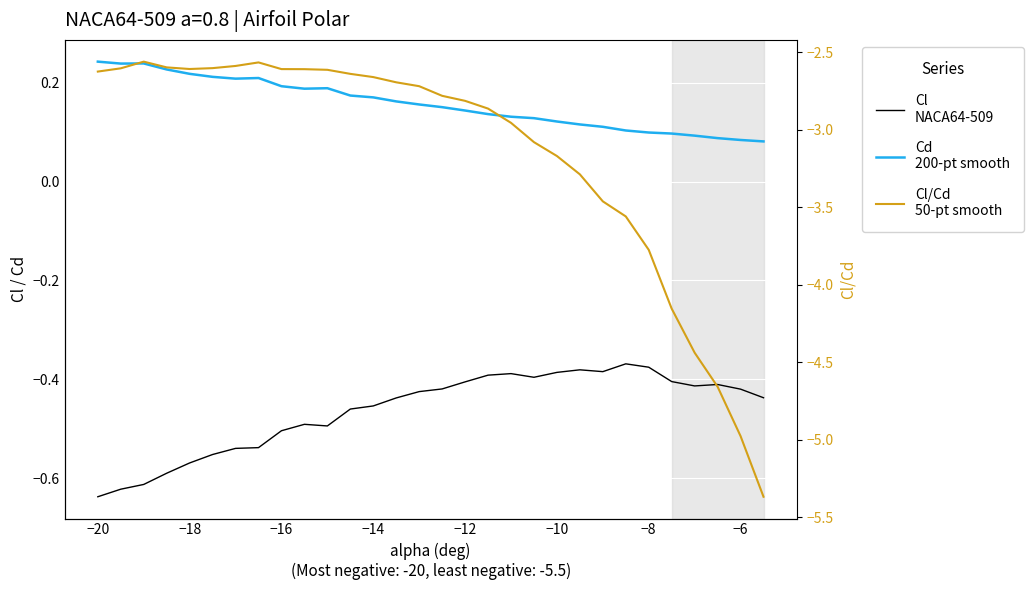

Is it true that Cl/Cd
50-pt smooth equals -0.6 at −10?

False